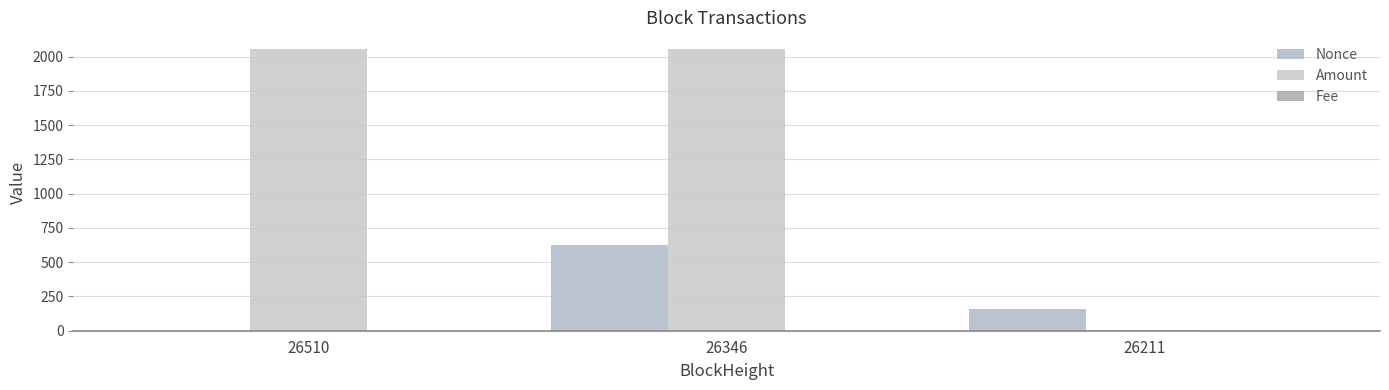

Reading left to right, what are all the values shown in this chart?

Nonce: 26510=0.0	26346=628.0	26211=161.0
Amount: 26510=2055.0	26346=2054.0	26211=2.0
Fee: 26510=0.0	26346=0.0	26211=0.0